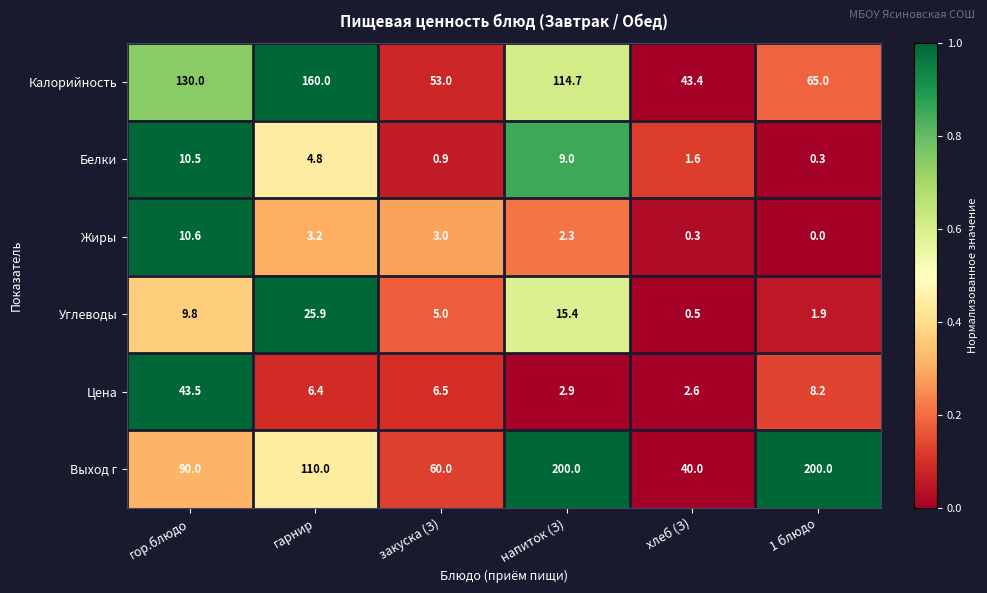

Between гор.блюдо and закуска (З), which series saw the biggest shift?

Калорийность